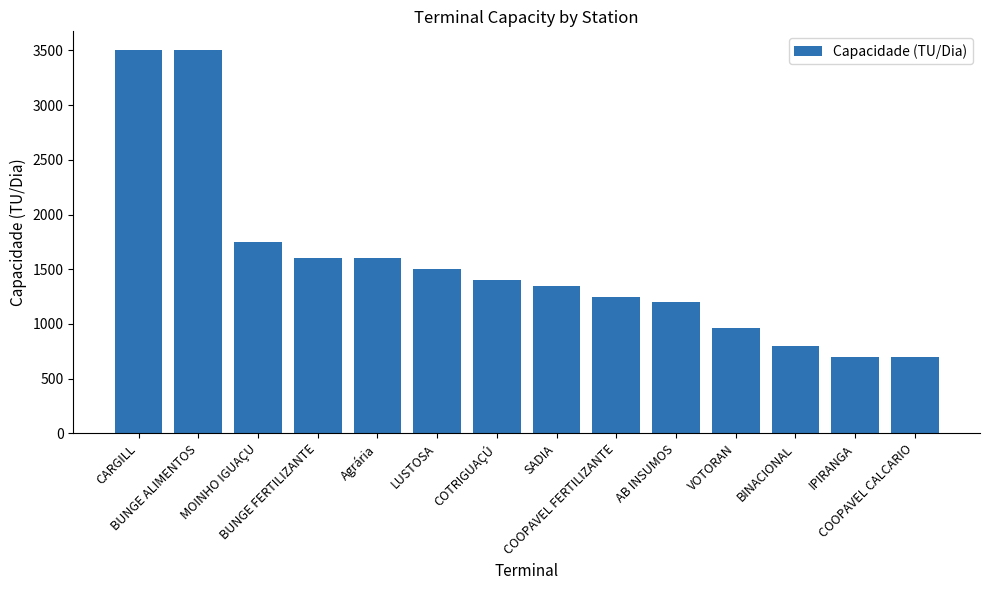

What is the label of the 6th bar from the left?

LUSTOSA